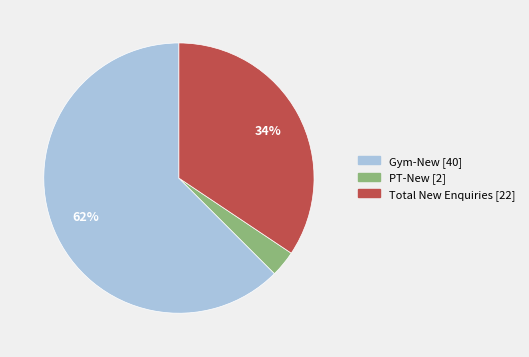

Which category has the smallest portion of the pie?

PT-New [2]